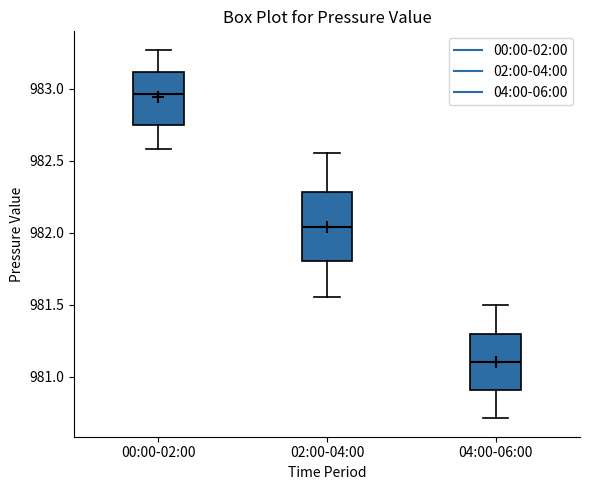

Reading left to right, read every box against the y-axis: the position of its median line, the range the box covers, and the ends of its whiskers. The values are not printed on the chart, so give them approximately, as read against the axis.

00:00-02:00: median 982.95, box 982.75 to 983.10, whiskers 982.60 to 983.25
02:00-04:00: median 982.05, box 981.80 to 982.30, whiskers 981.55 to 982.55
04:00-06:00: median 981.10, box 980.90 to 981.30, whiskers 980.70 to 981.50